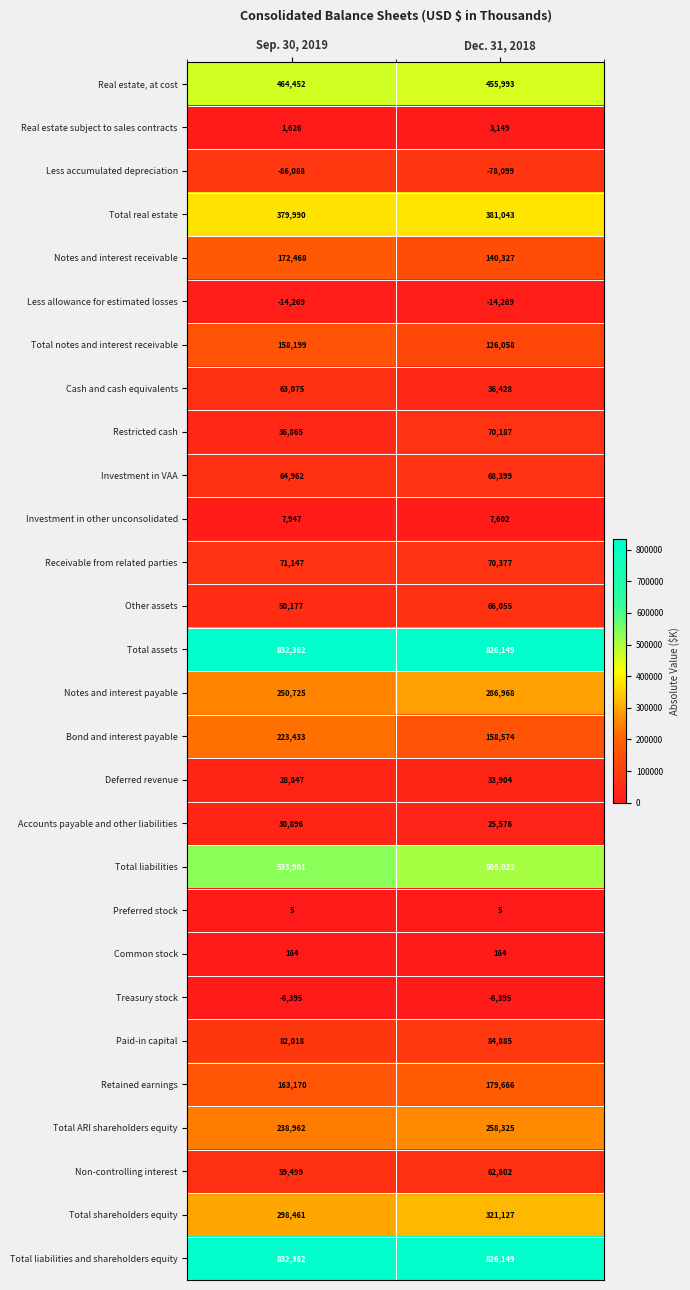

What is the total value across all series at Dec. 31, 2018?

4896171